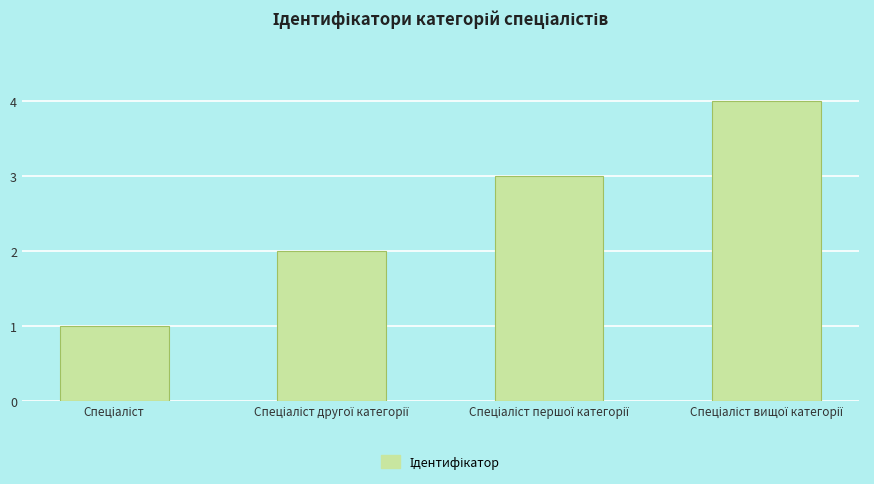

How many values are below 3?

2